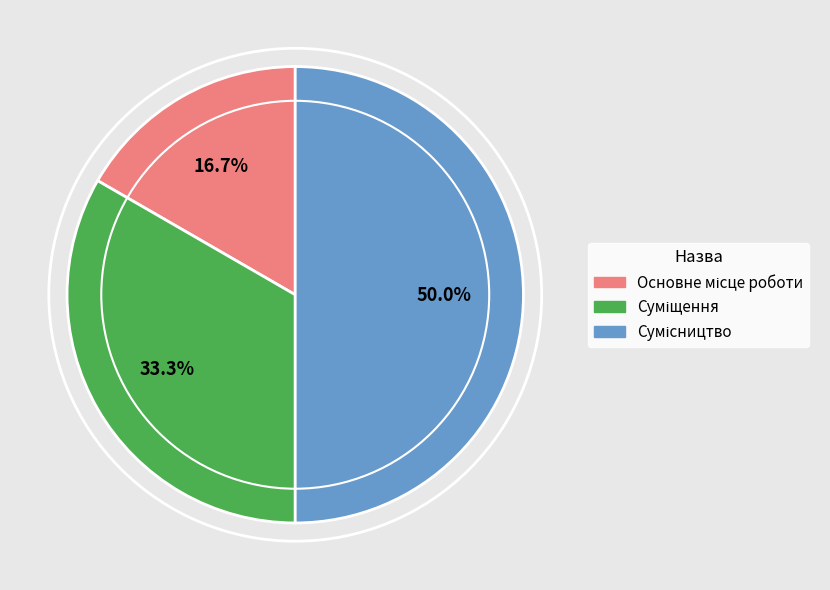

Count the number of slices in the pie.

3